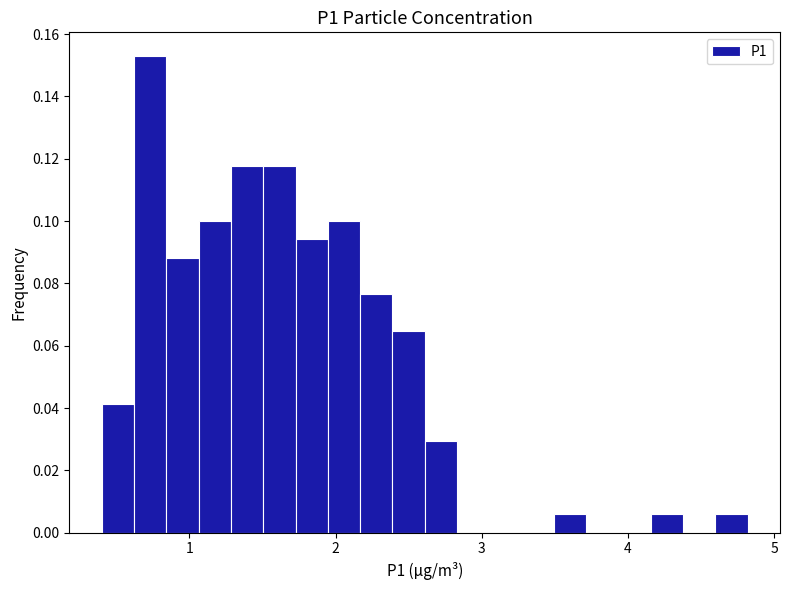

Around what value on the x-axis is the tallest bar? Give the approximate position of its centre, as read against the axis.

0.7